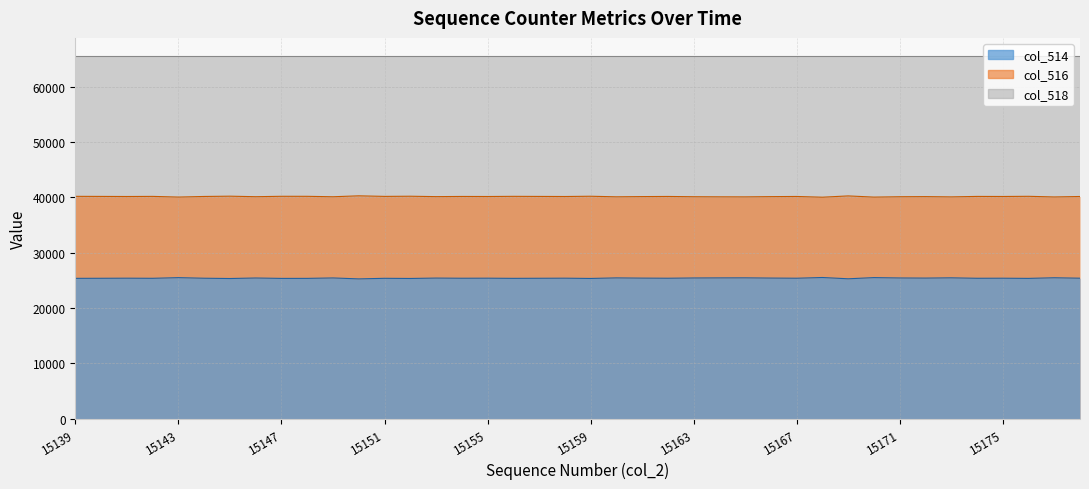

What is the minimum value shown in the chart?

25262